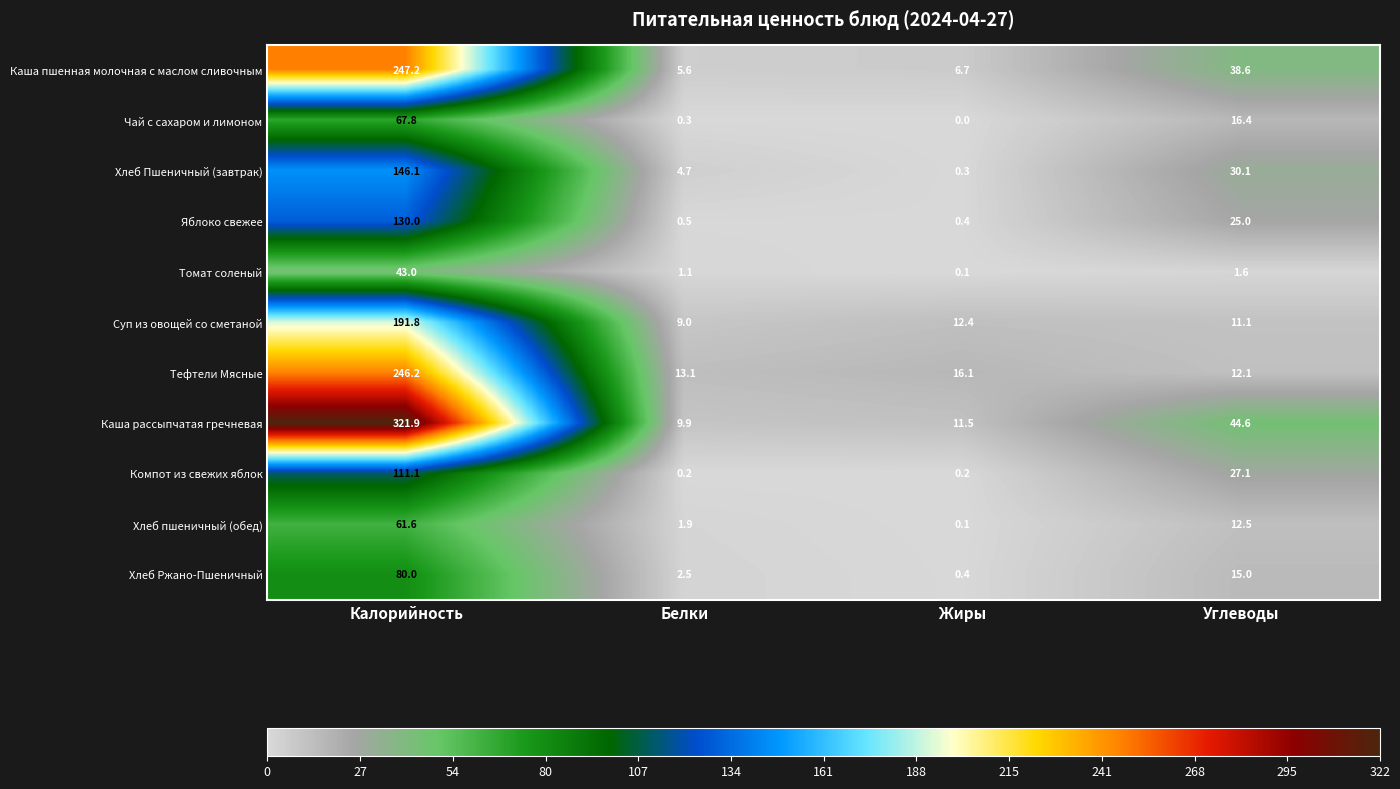

What is the maximum value shown in the chart?

321.9